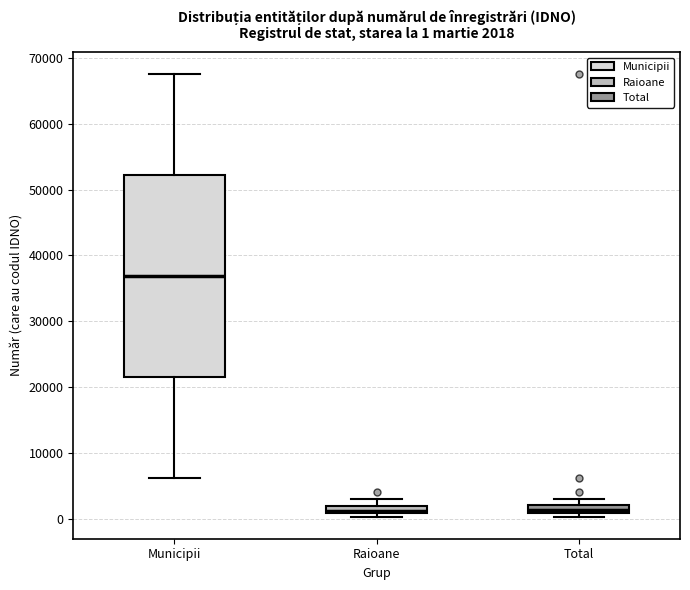

Comparing the boxes themselves (not the whiskers), which one is the tallest?

Municipii